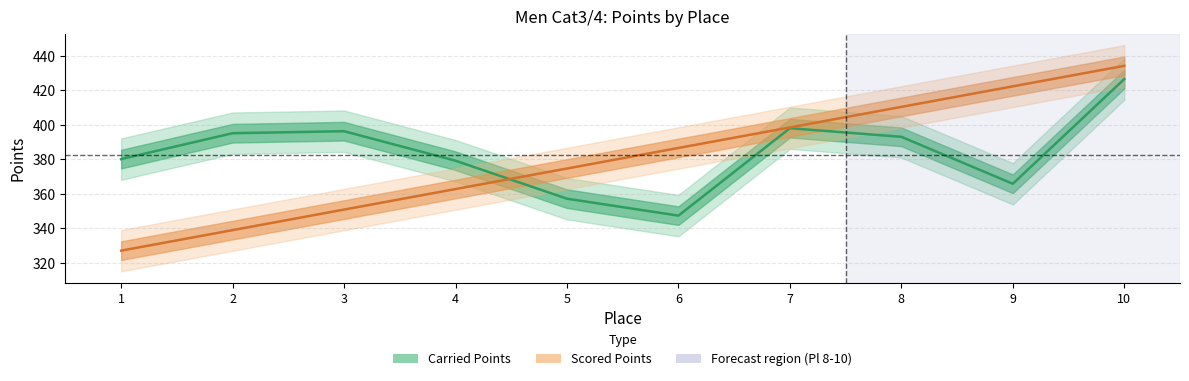

Where is the first local minimum for Carried Points?

6